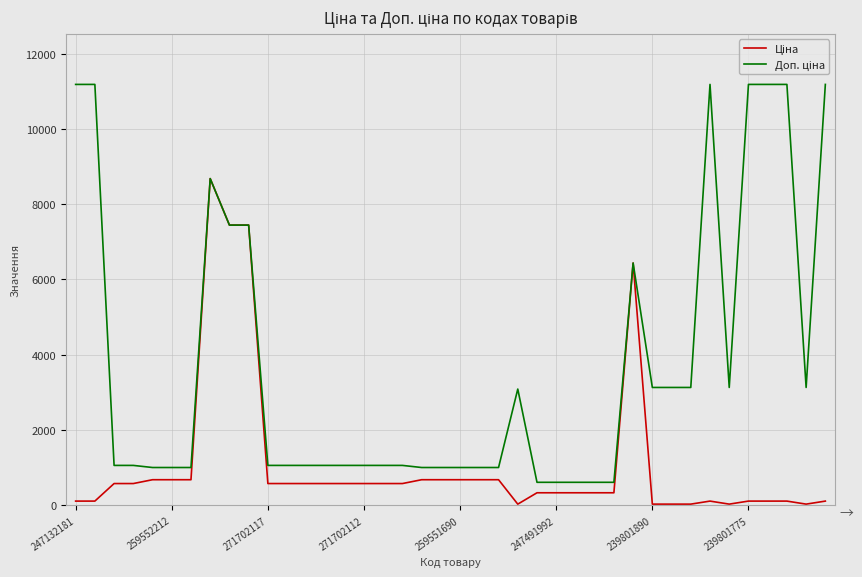

What is the total value across all series at 259551690?

1684.0